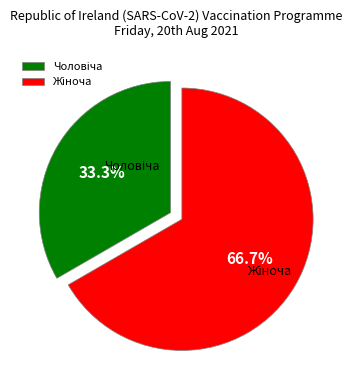

Does any single category account for the majority?

Yes